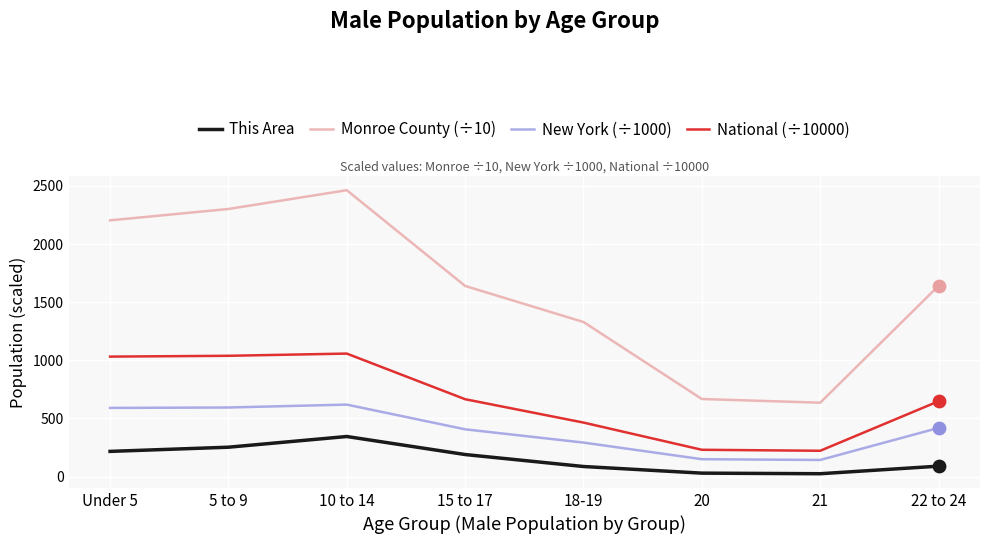

At how many categories does at least one series exceed 868?

6